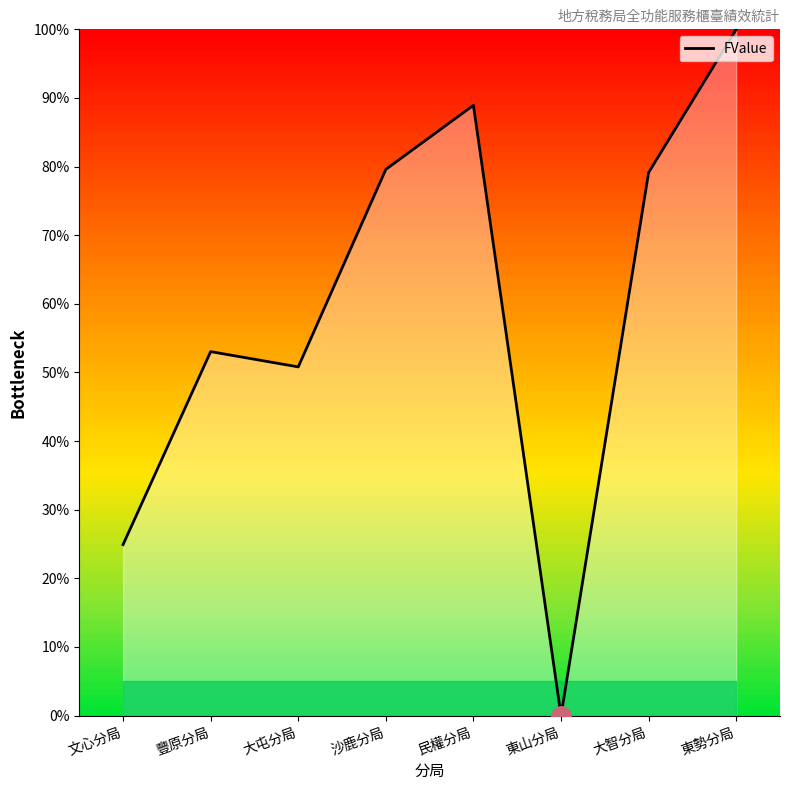

What is the ratio of the value at 東勢分局 to the value at 豐原分局?

1.9